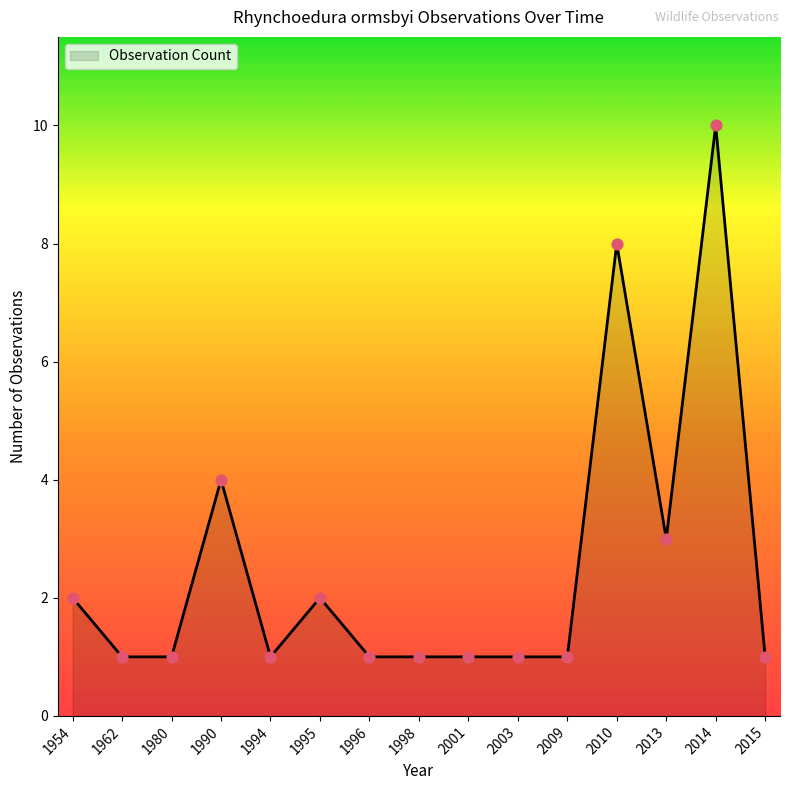

What is the ratio of the value at 2001 to the value at 1954?

0.5